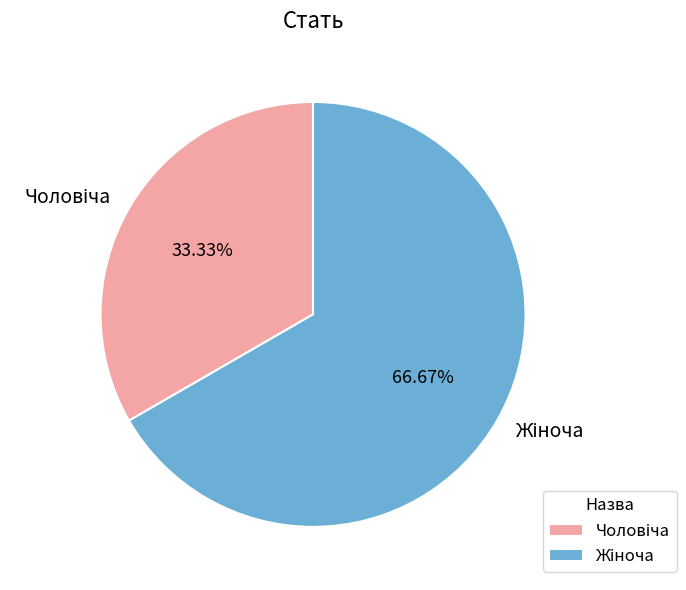

Is there a majority slice in this chart?

Yes